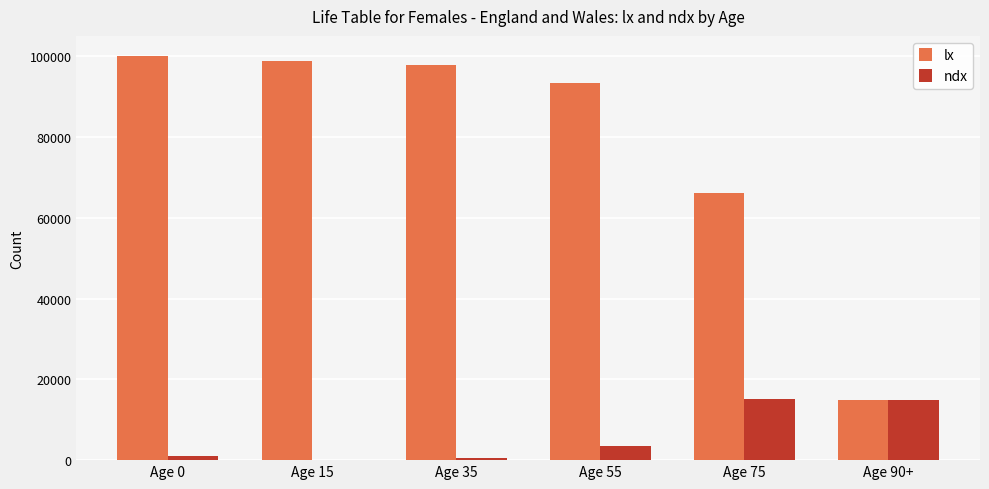

How many series are shown in this chart?

2